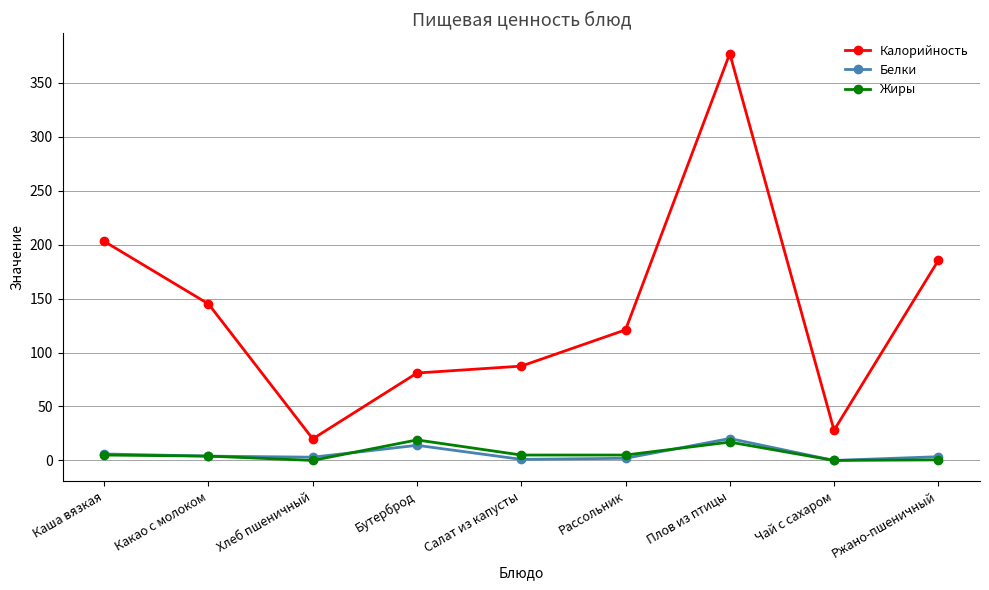

True or false: Жиры and Калорийность cross at least once.

False